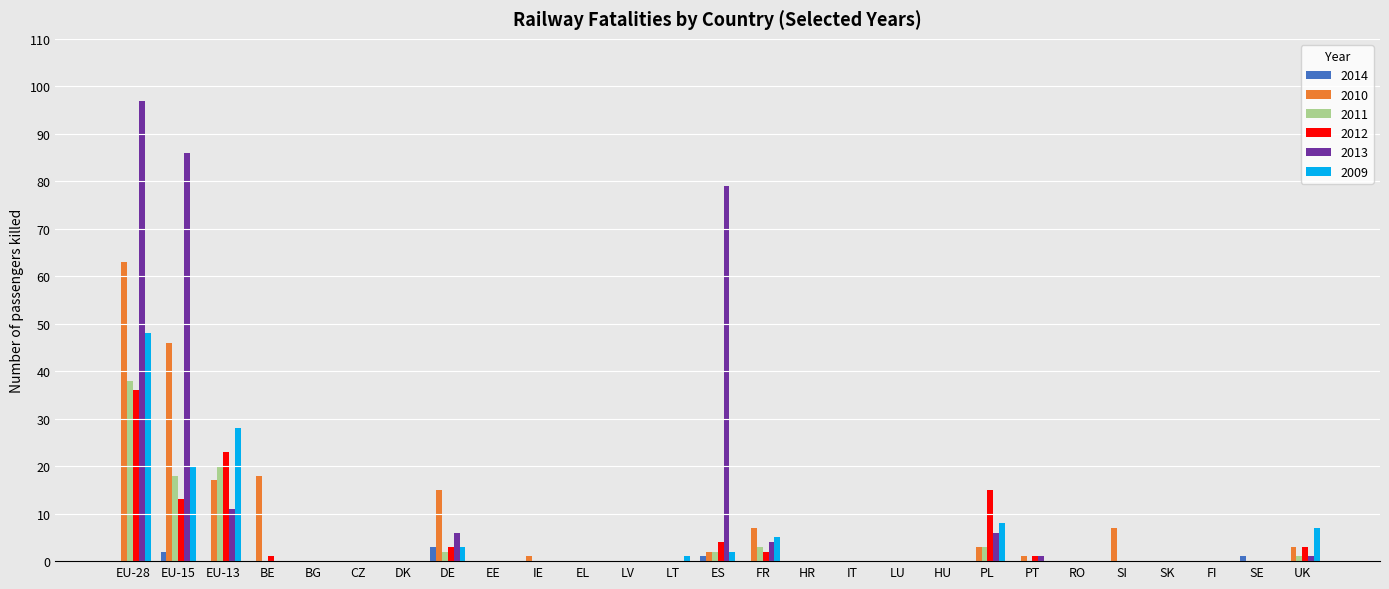

Which category has the highest value in the 2009 series?

EU-28